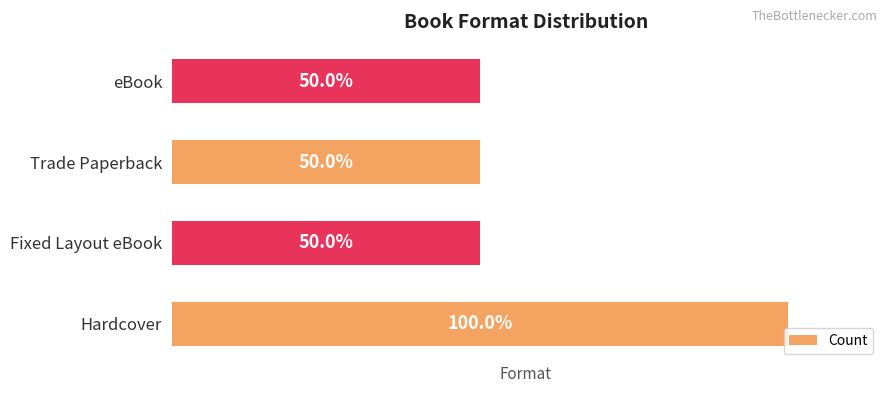

What is the greatest value displayed?

2